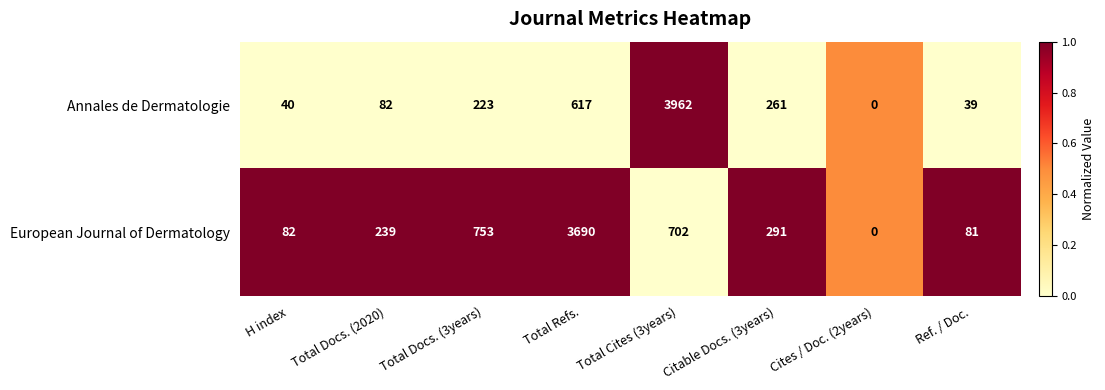

What is the sum of all European Journal of Dermatology values?

5838